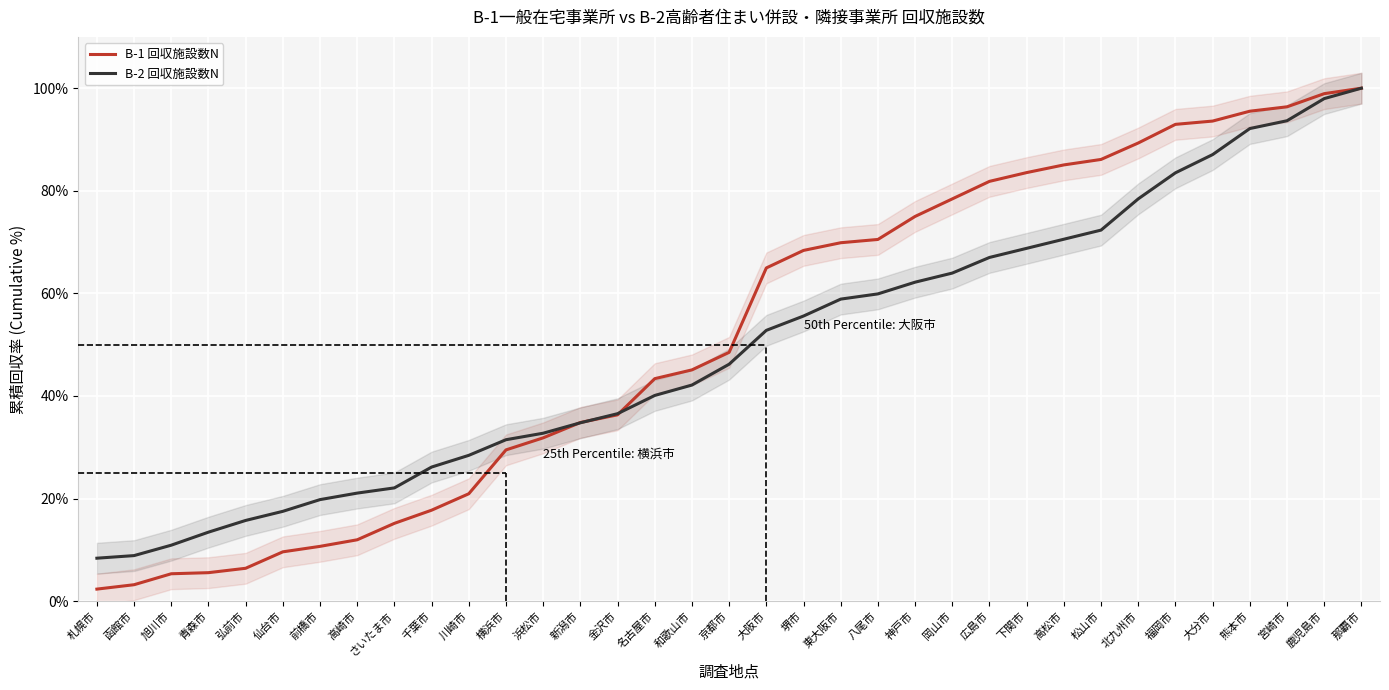

Which category has the highest value across all series?

那覇市